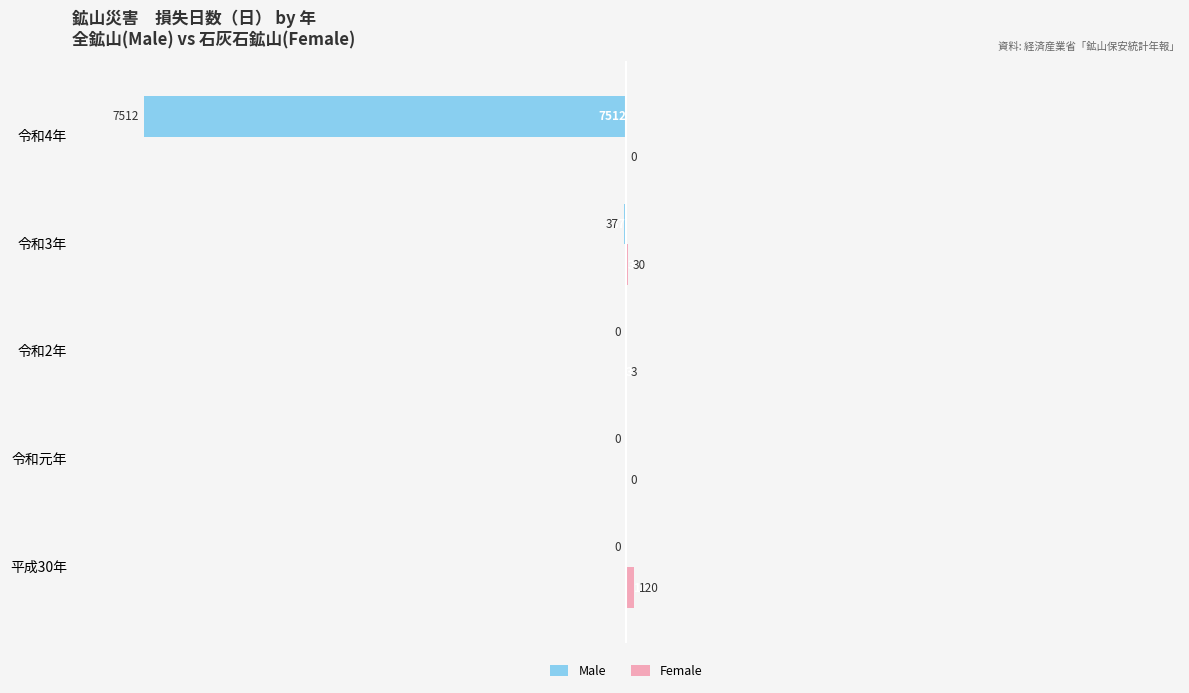

What is the greatest value displayed?

120